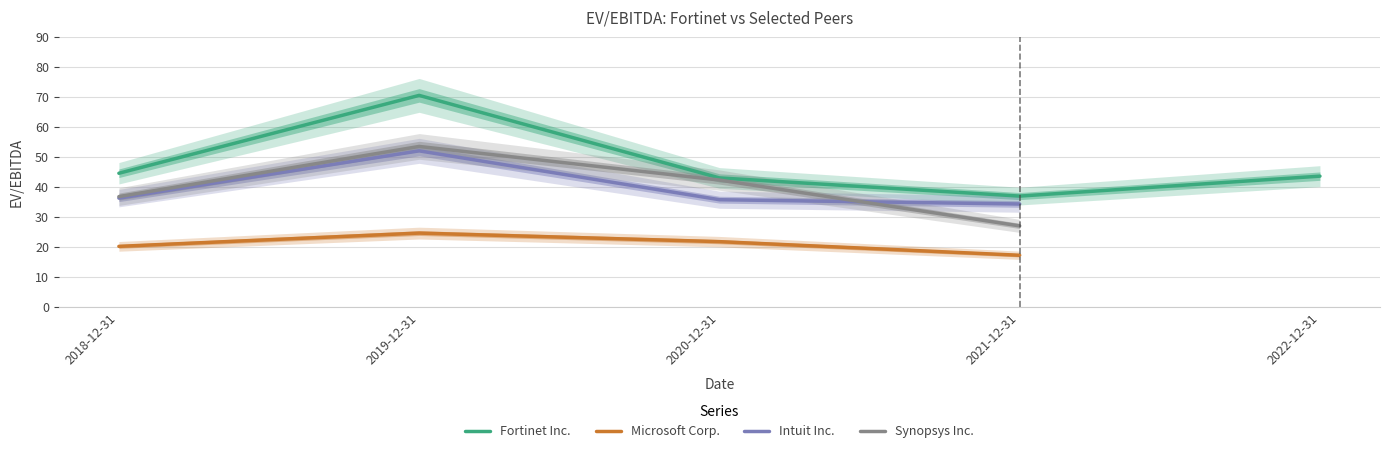

True or false: Synopsys Inc. and Microsoft Corp. intersect in this chart.

False